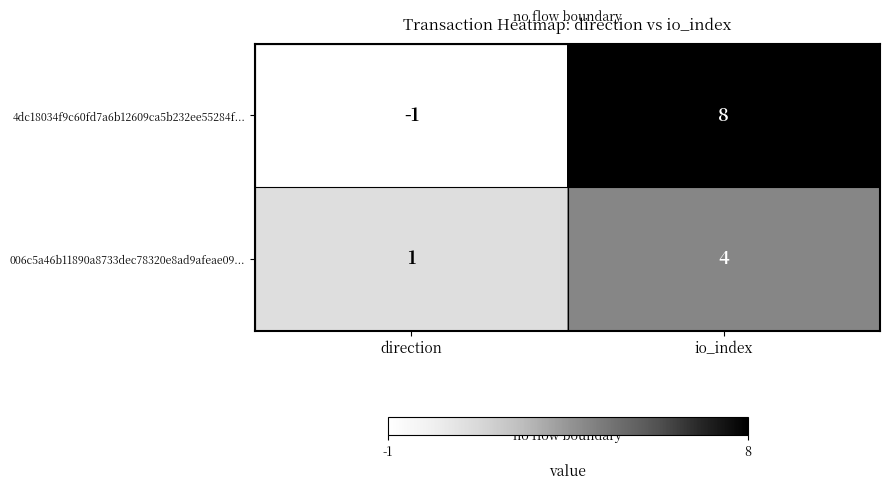

At direction, list the series in order from largest to smallest.

006c5a46b11890a8733dec78320e8ad9afeae09..., 4dc18034f9c60fd7a6b12609ca5b232ee55284f...